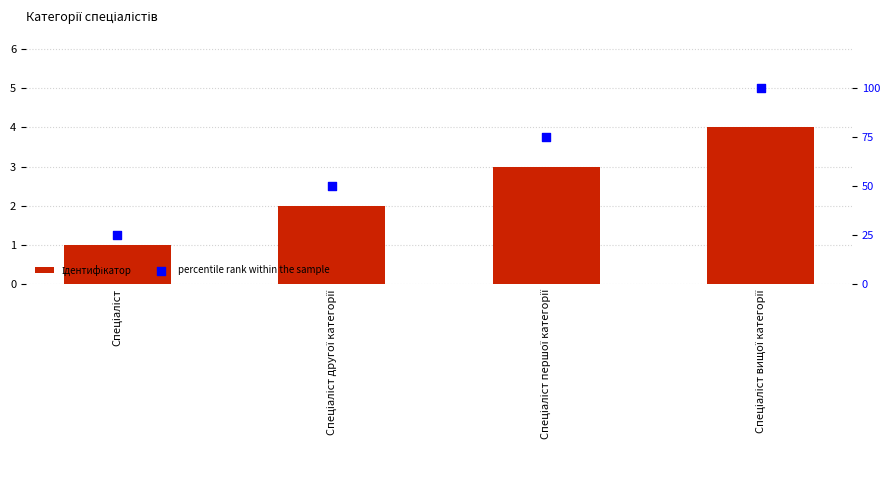

Which series has the largest Y range (max minus min)?

percentile rank within the sample